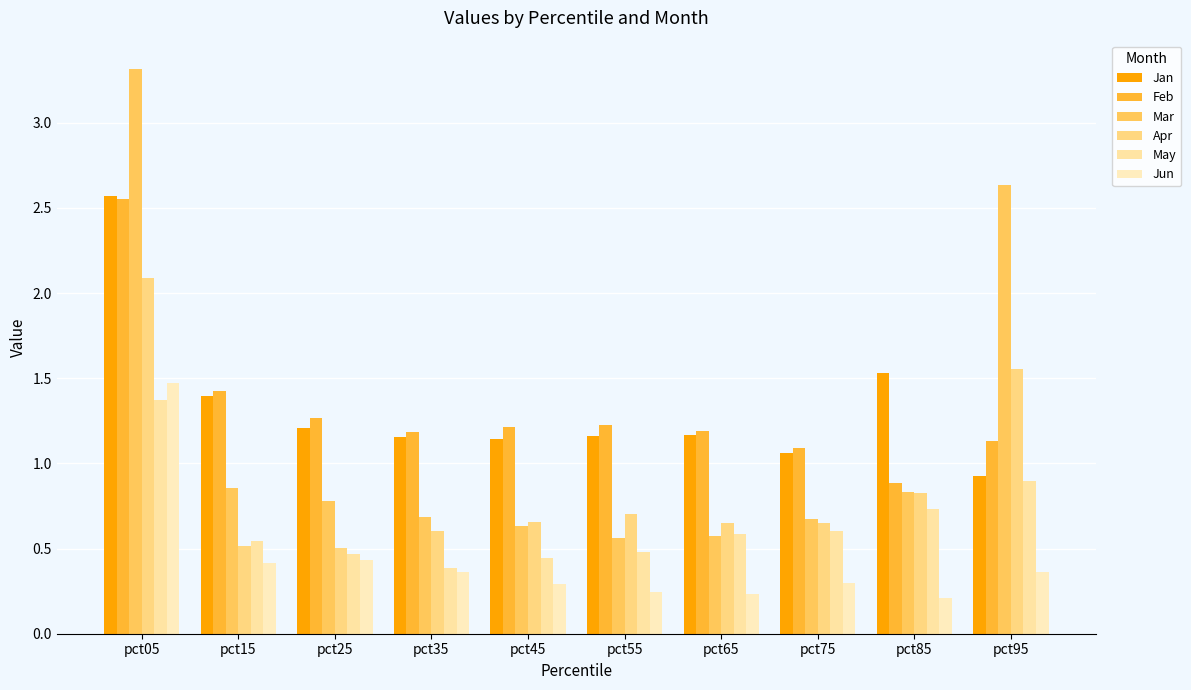

Reading right to left, what are all the values shown in this chart?

Jan: pct95=0.9	pct85=1.5	pct75=1.1	pct65=1.2	pct55=1.2	pct45=1.1	pct35=1.2	pct25=1.2	pct15=1.4	pct05=2.6
Feb: pct95=1.1	pct85=0.9	pct75=1.1	pct65=1.2	pct55=1.2	pct45=1.2	pct35=1.2	pct25=1.3	pct15=1.4	pct05=2.6
Mar: pct95=2.6	pct85=0.8	pct75=0.7	pct65=0.6	pct55=0.6	pct45=0.6	pct35=0.7	pct25=0.8	pct15=0.9	pct05=3.3
Apr: pct95=1.6	pct85=0.8	pct75=0.6	pct65=0.7	pct55=0.7	pct45=0.7	pct35=0.6	pct25=0.5	pct15=0.5	pct05=2.1
May: pct95=0.9	pct85=0.7	pct75=0.6	pct65=0.6	pct55=0.5	pct45=0.4	pct35=0.4	pct25=0.5	pct15=0.5	pct05=1.4
Jun: pct95=0.4	pct85=0.2	pct75=0.3	pct65=0.2	pct55=0.2	pct45=0.3	pct35=0.4	pct25=0.4	pct15=0.4	pct05=1.5